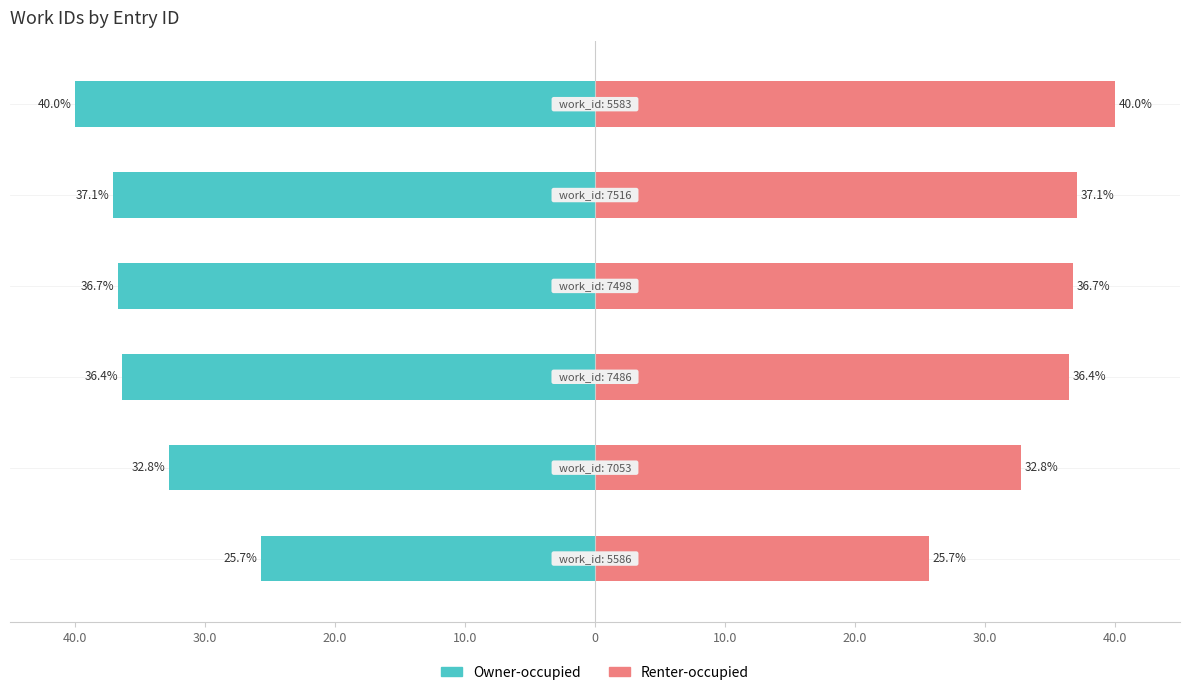

Count the number of categories in the chart.

6